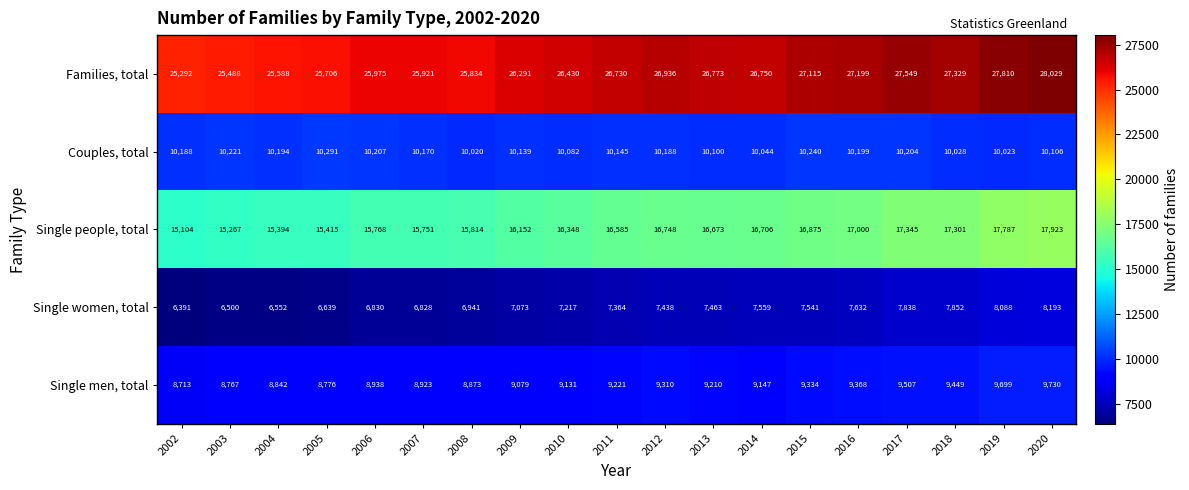

How many distinct data groups are displayed?

5